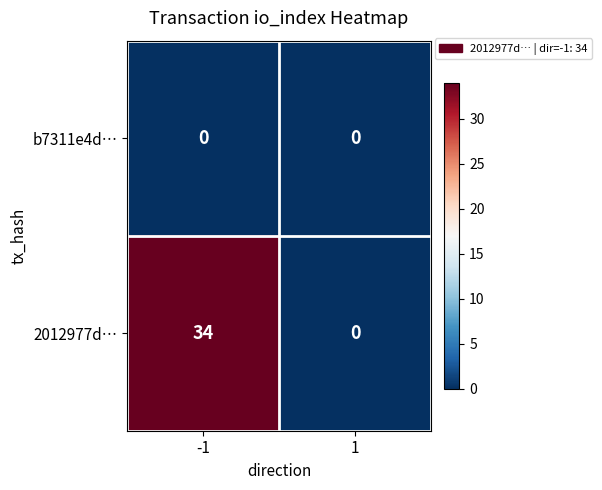

What is the difference between the 2012977d… values at -1 and 1?

34